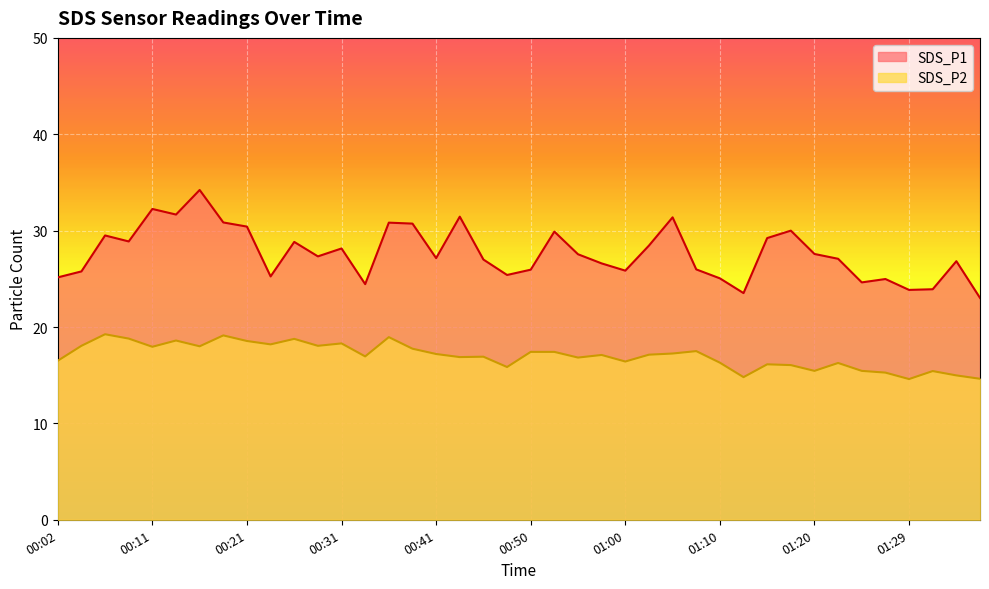

True or false: SDS_P1 and SDS_P2 cross at least once.

False